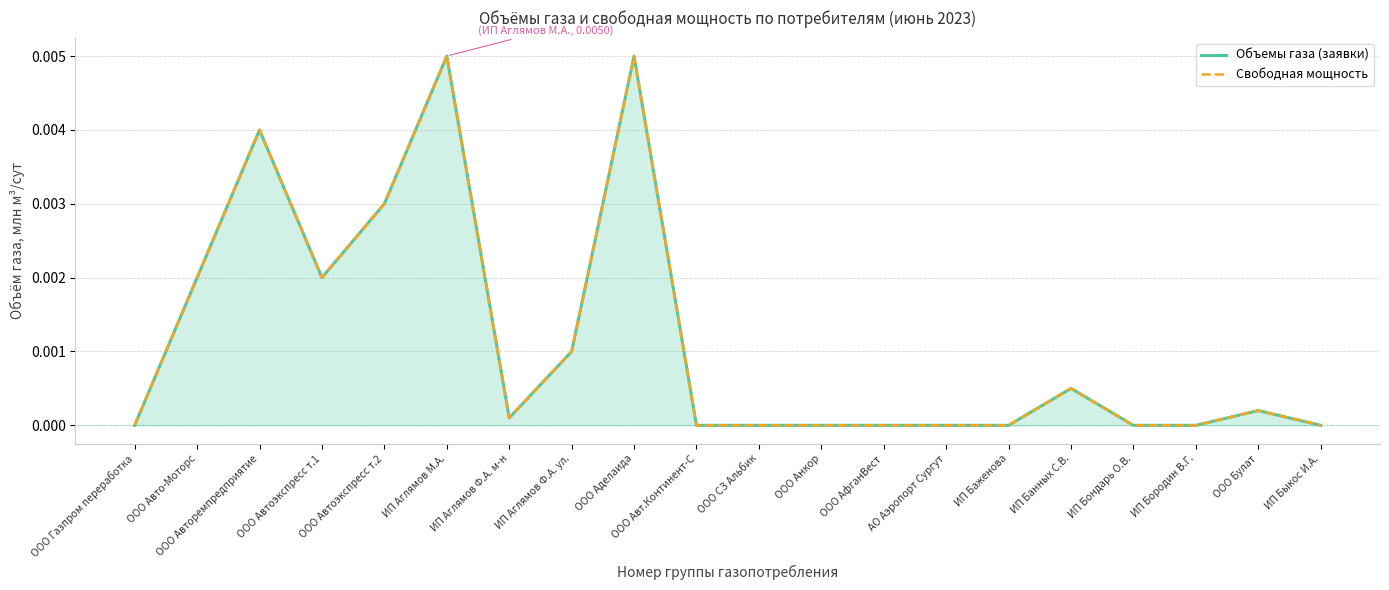

How many lines are shown in the chart?

2